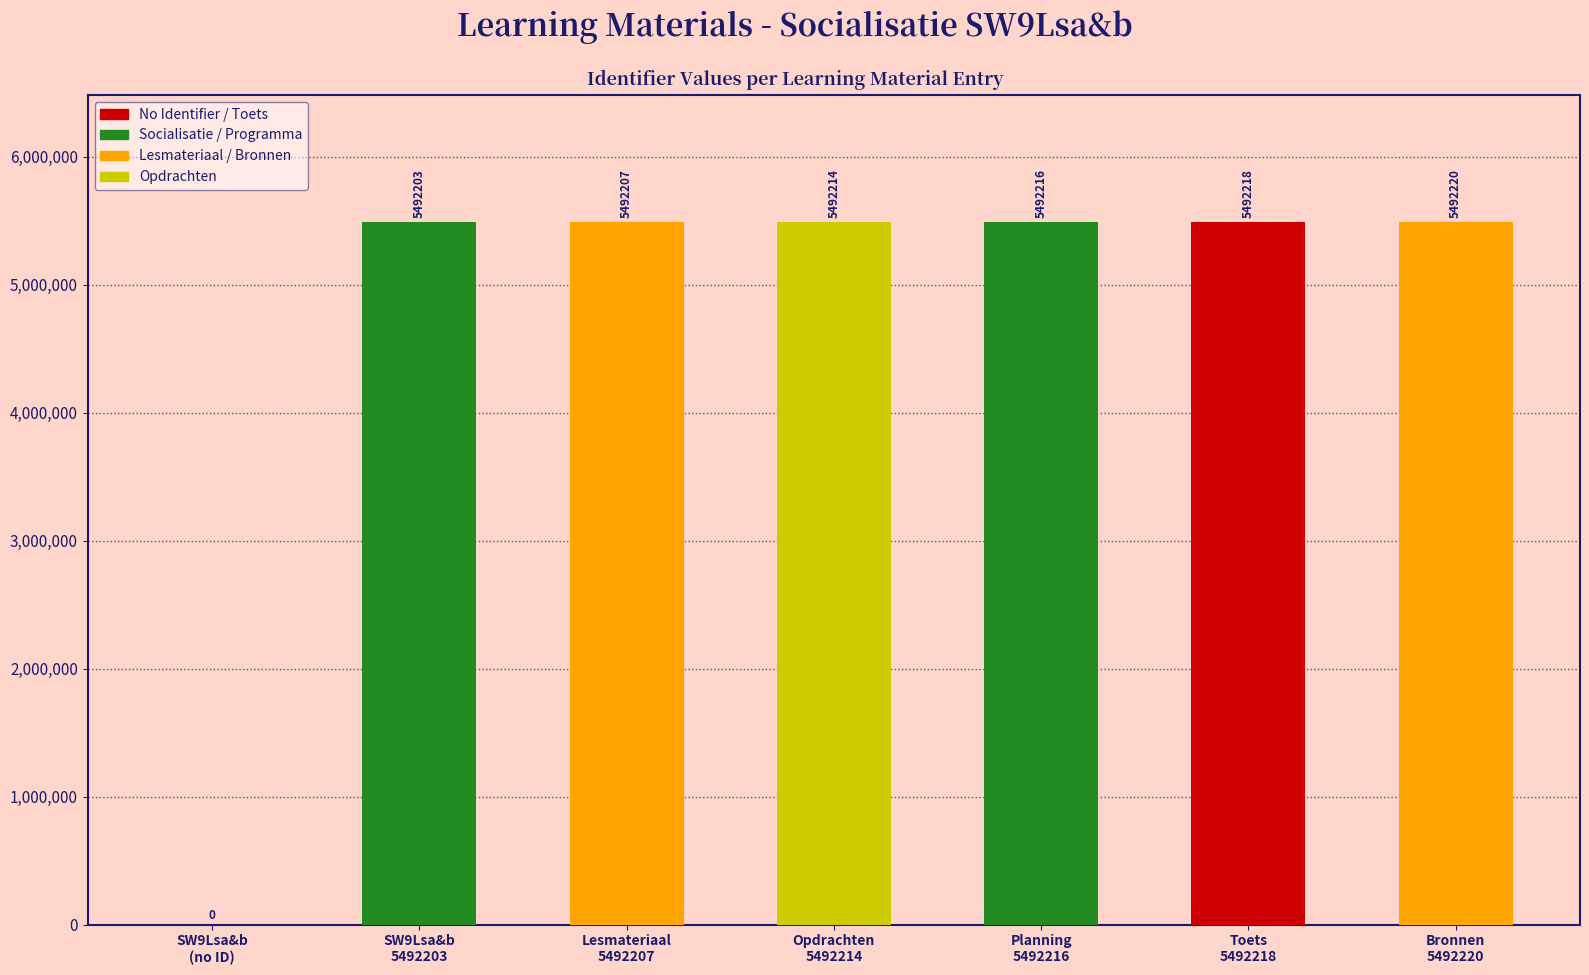

What is the greatest value displayed?

5492220